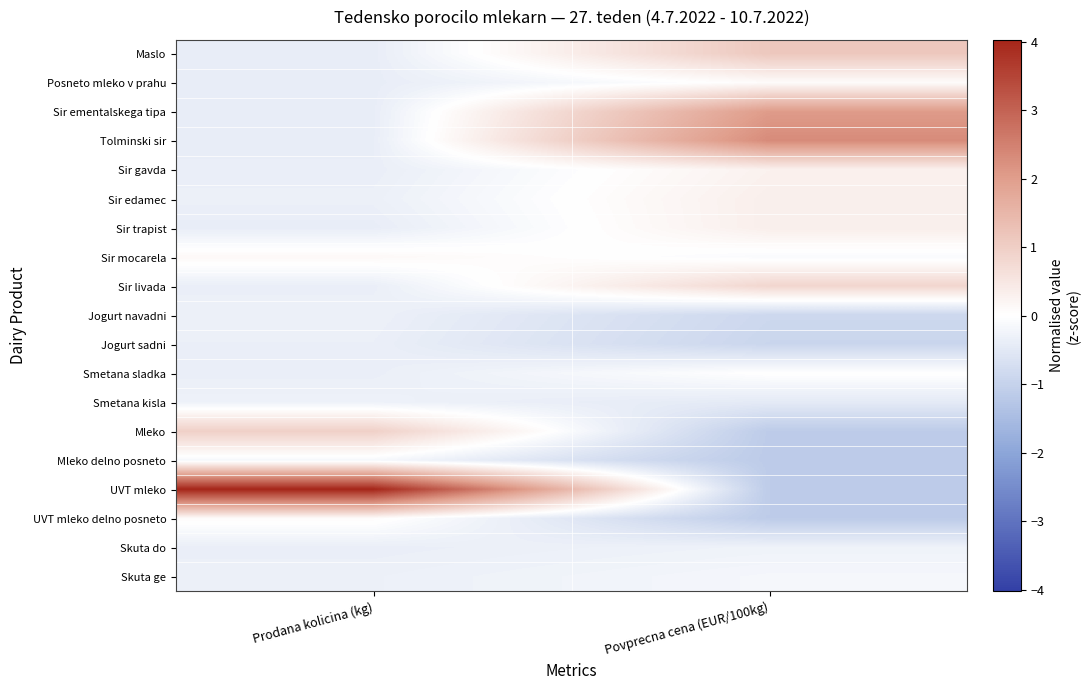

At how many categories does at least one series exceed 0?

2